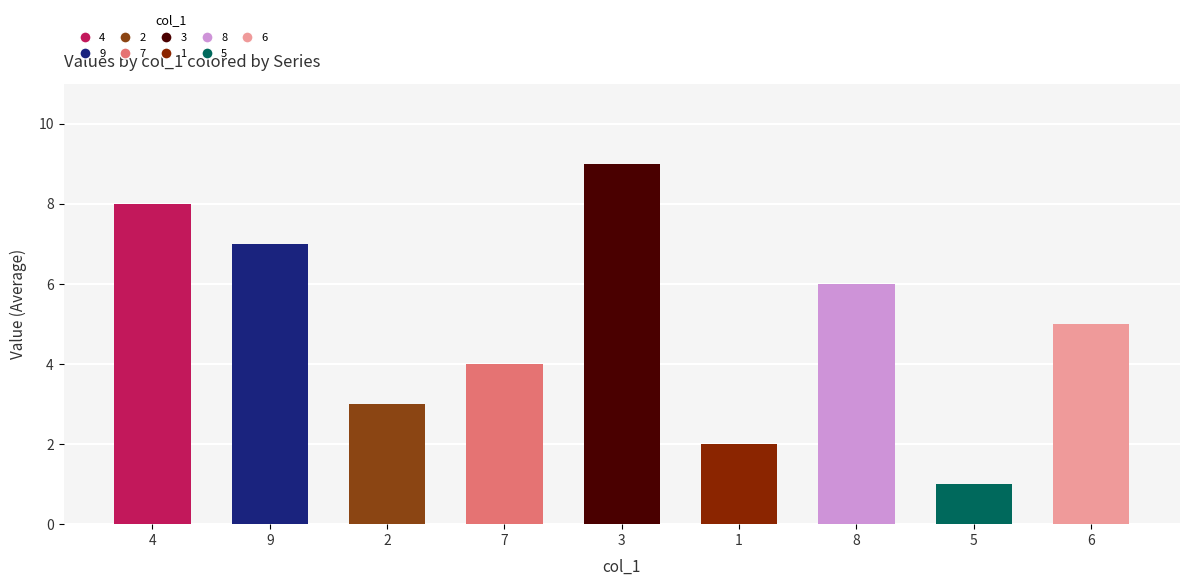

True or false: the data shows 4 at 7.

True